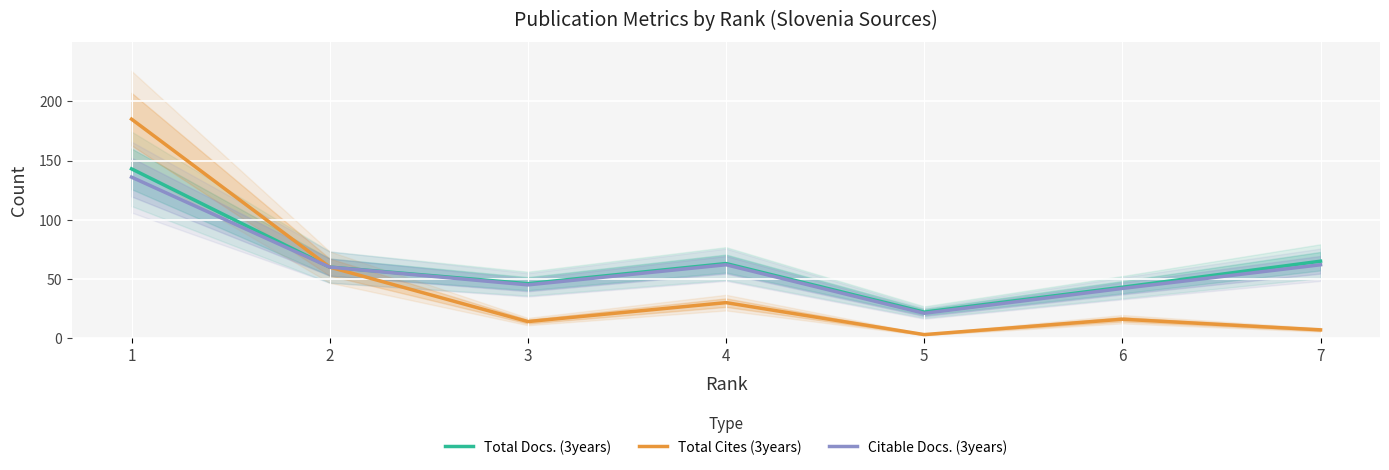

Which series changed the most between 3 and 5?

Total Docs. (3years)